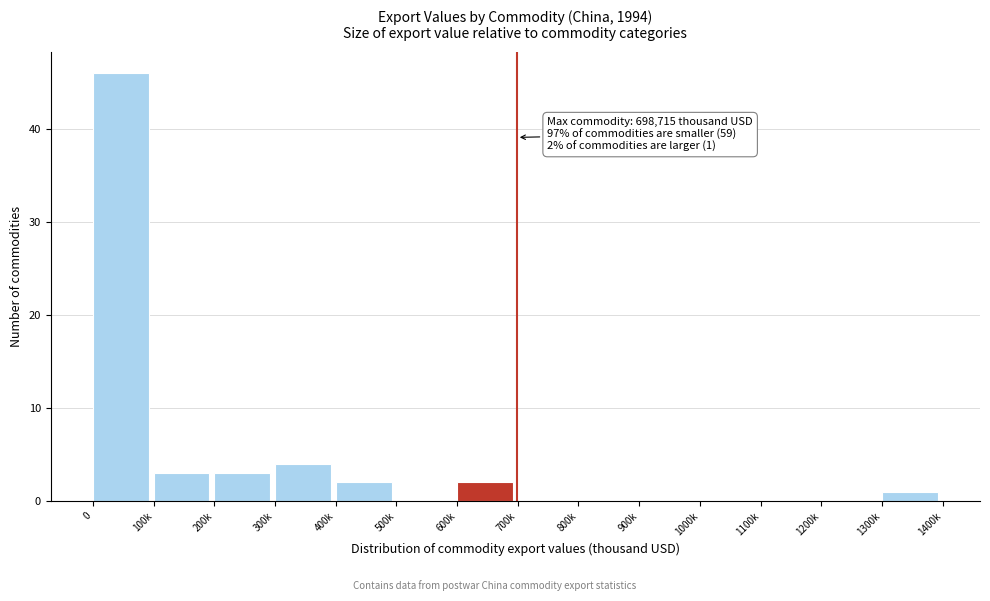

Reading left to right, list all the values displayed in this chart.

0=46	100k=3	200k=3	300k=4	400k=2	500k=0	600k=2	700k=0	800k=0	900k=0	1000k=0	1100k=0	1200k=0	1300k=1